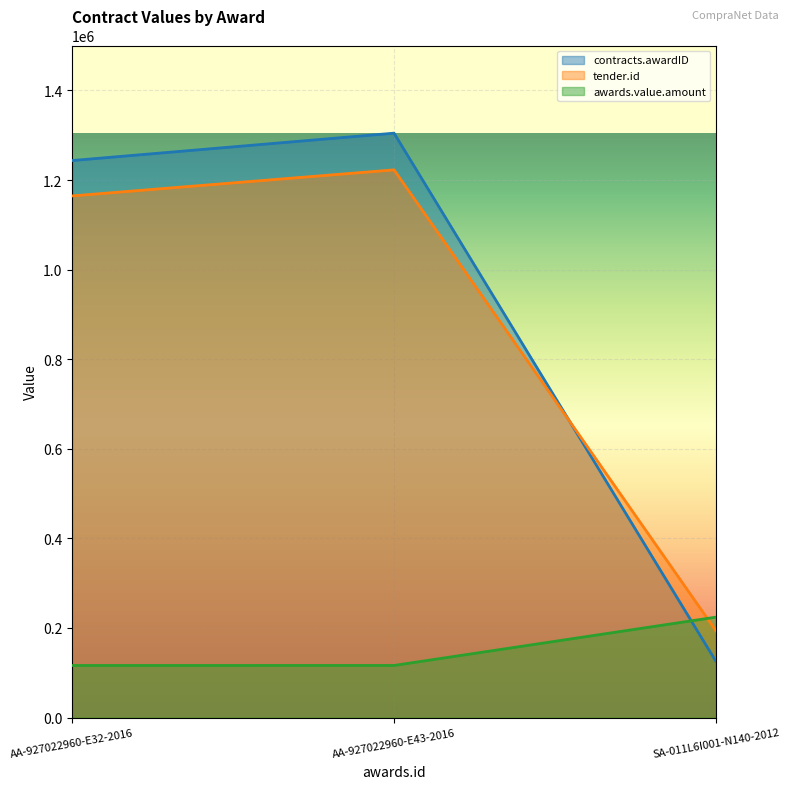

Is the value of tender.id at AA-927022960-E32-2016 greater than the value of awards.value.amount at AA-927022960-E32-2016?

Yes